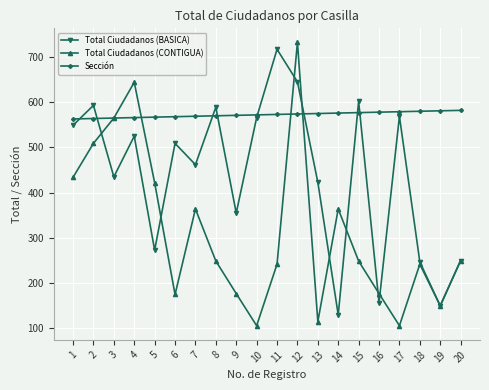

List the series in order of their overall mean, highest first.

Sección, Total Ciudadanos (BASICA), Total Ciudadanos (CONTIGUA)